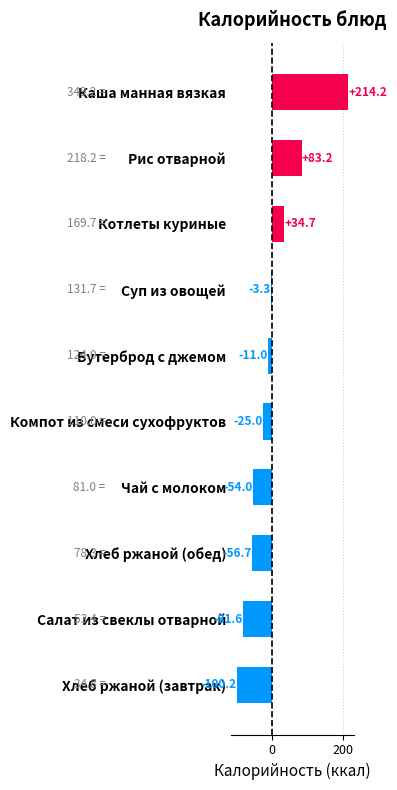

At which category does the chart reach its peak across all series?

Каша манная вязкая